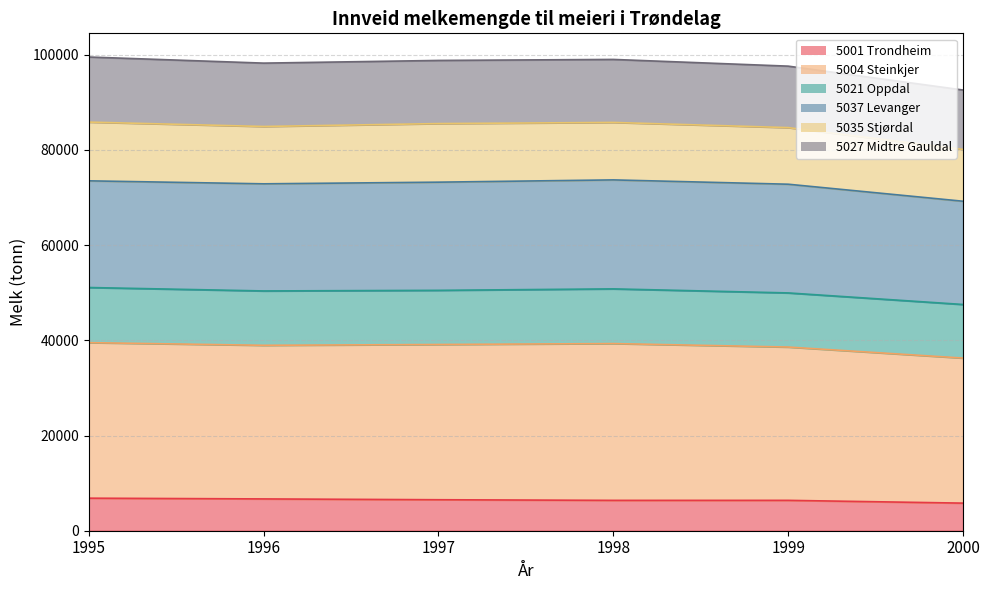

Is the value of 5004 Steinkjer at 1998 greater than the value of 5001 Trondheim at 1998?

Yes